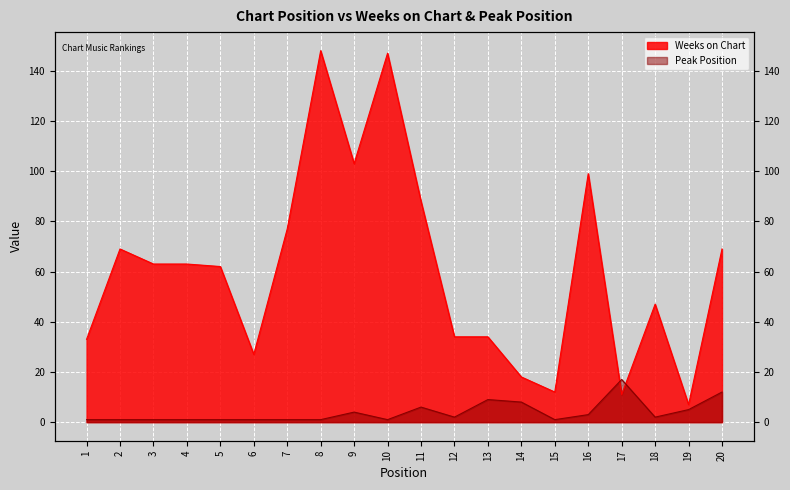

The Weeks on Chart series shows 58 at 1. True or false?

False